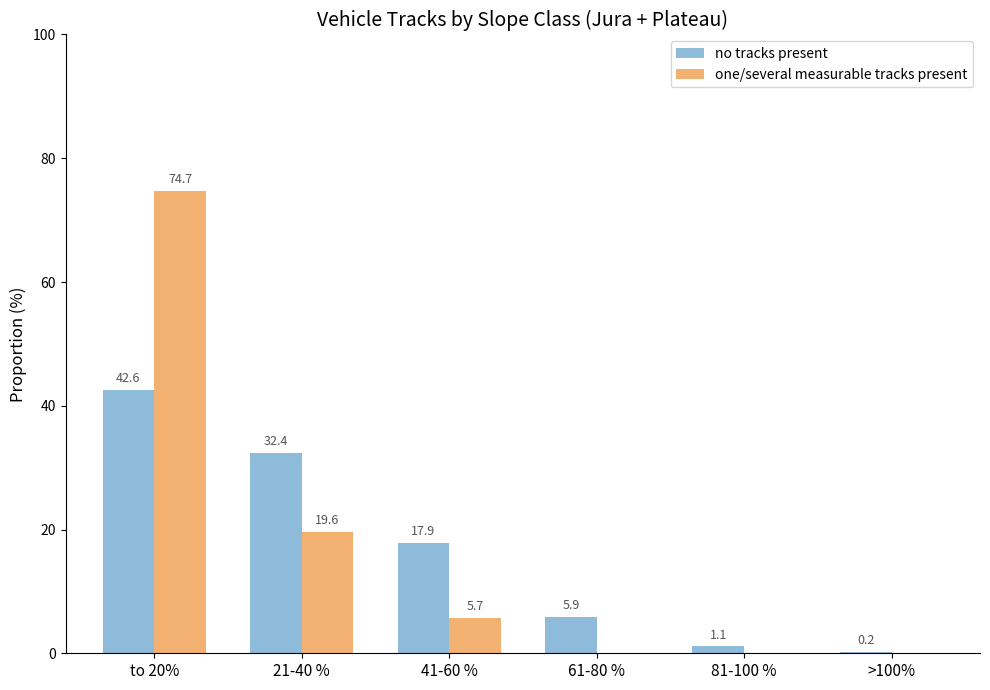

The no tracks present series shows 4.2 at 41-60 %. True or false?

False